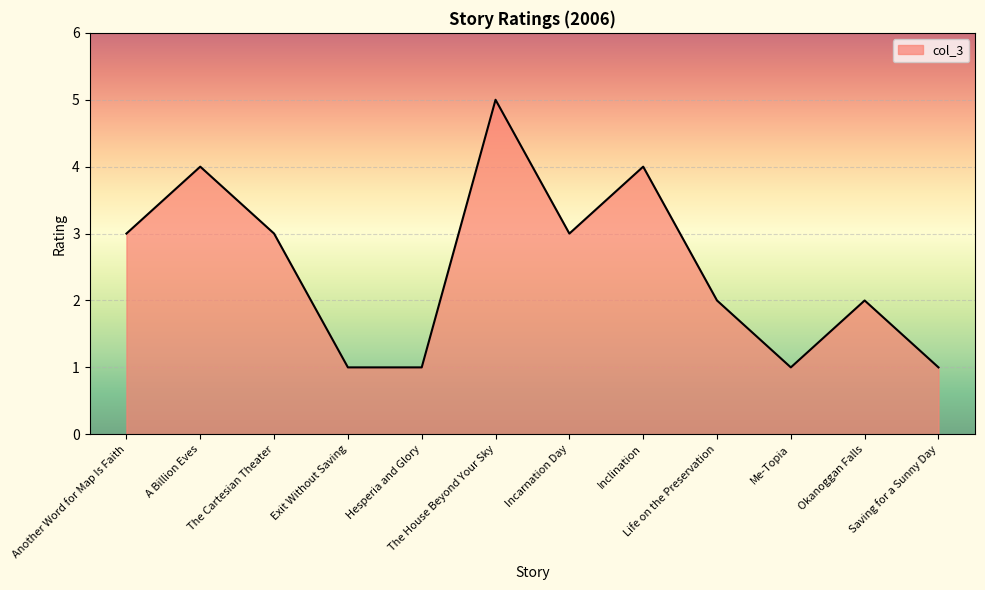

True or false: the data shows 1 at A Billion Eves.

False